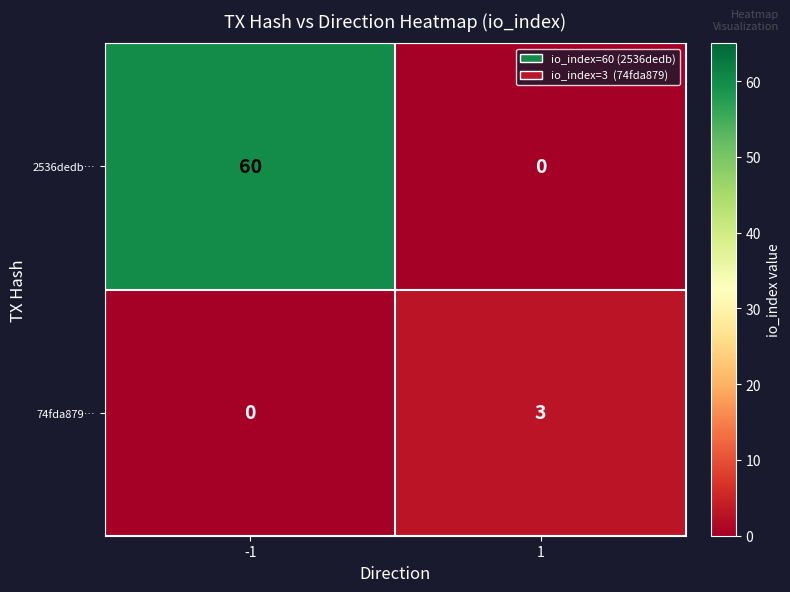

At how many categories does at least one series exceed 36?

1